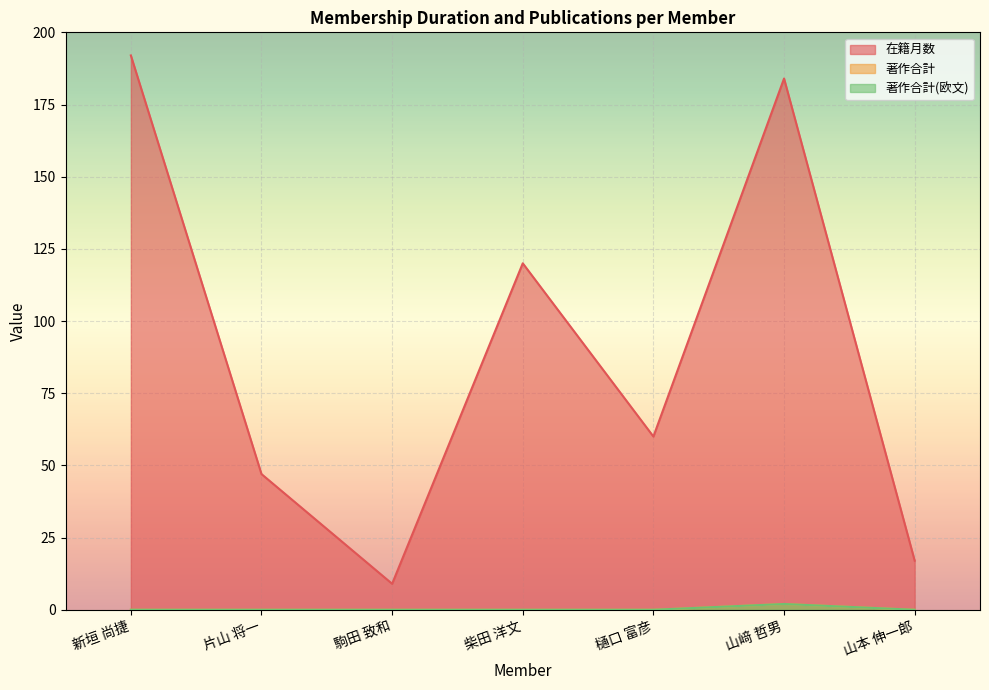

What is the label of the 3rd point from the right?

樋口 富彦